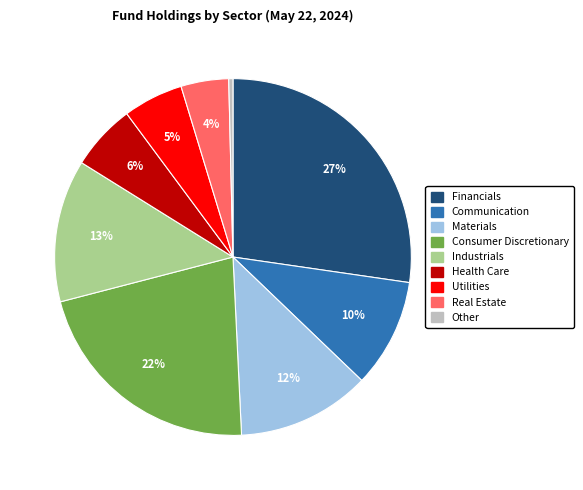

Is it true that Other is 0% of the pie?

True